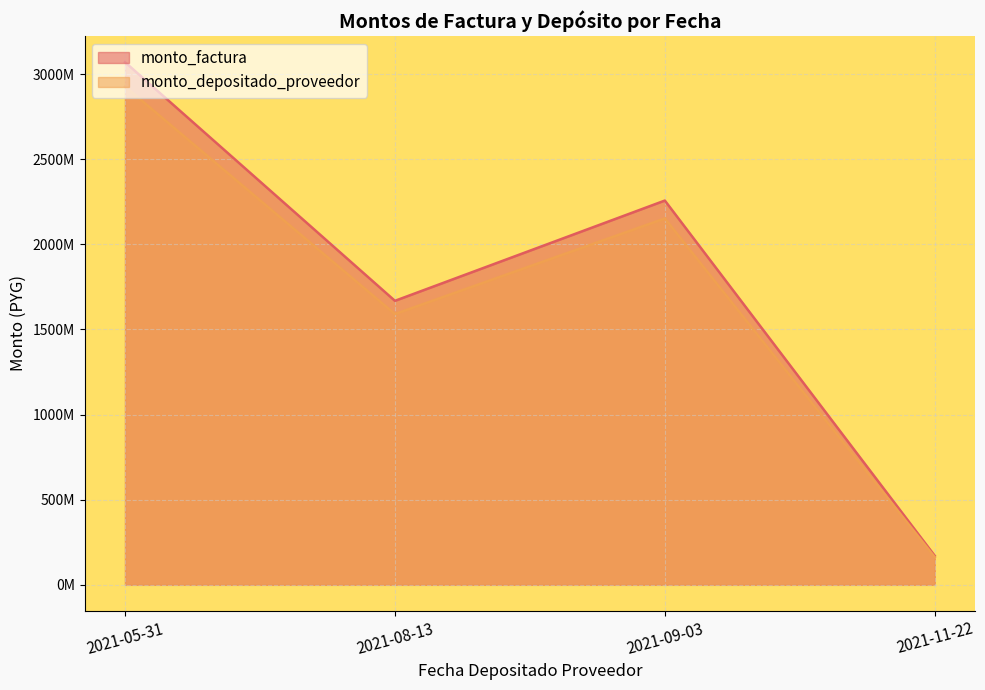

Is the value of monto_depositado_proveedor at 2021-09-03 greater than the value of monto_factura at 2021-08-13?

Yes